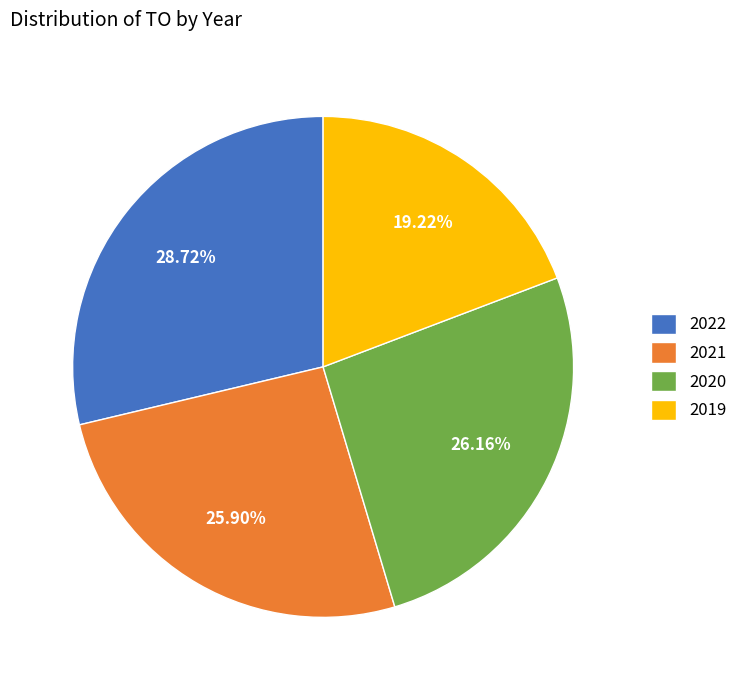

How many segments does this pie chart have?

4